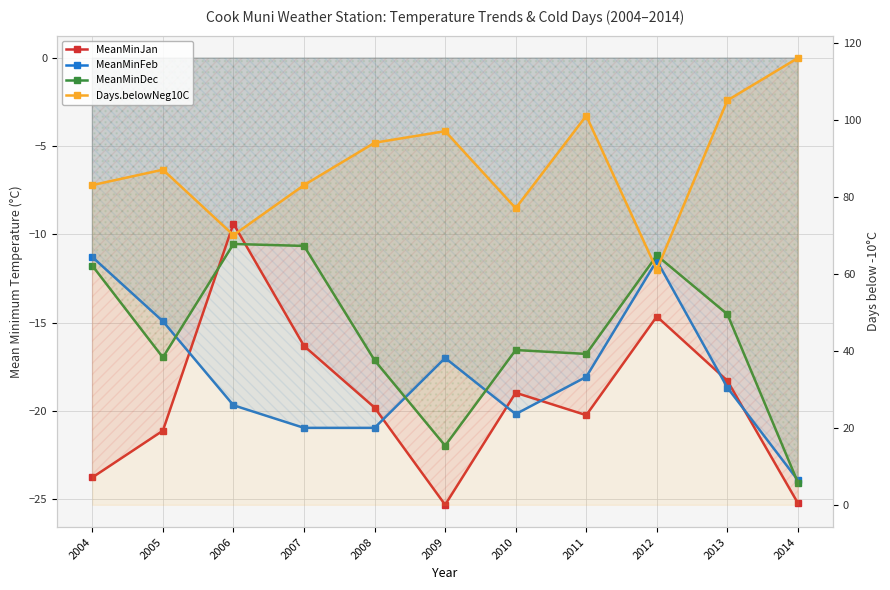

In MeanMinDec, how many points are lower than both neighbors (excluding endpoints)?

3